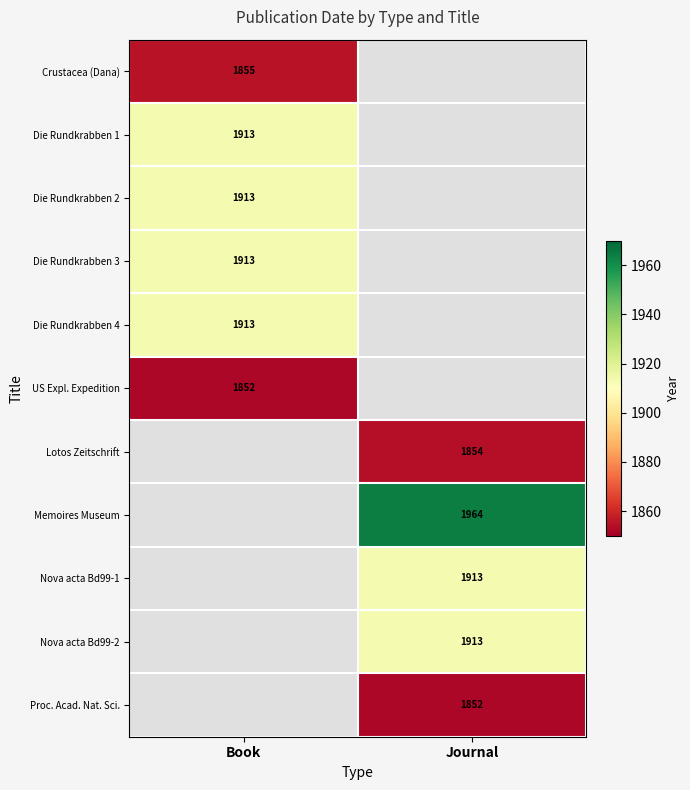

At which category does the chart reach its minimum across all series?

Book